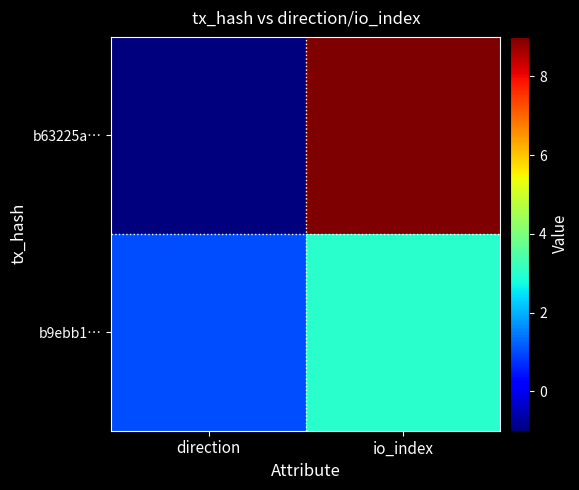

Reading left to right, list all the values displayed in this chart.

b63225a…: direction=-1	io_index=9
b9ebb1…: direction=1	io_index=3